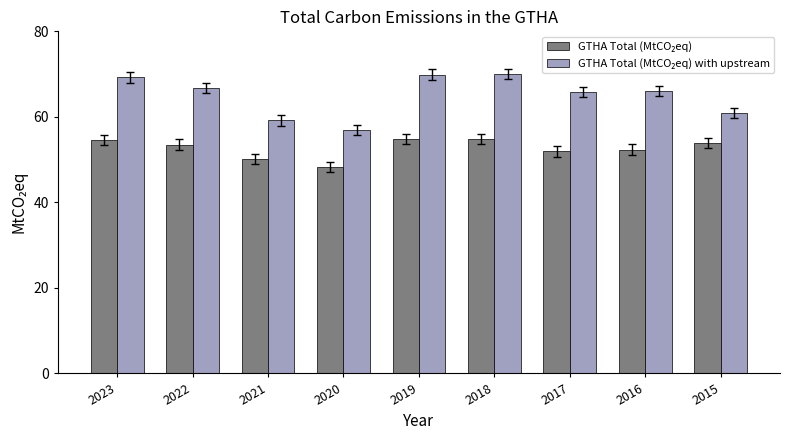

What is the total value across all series at 2018?

124.9